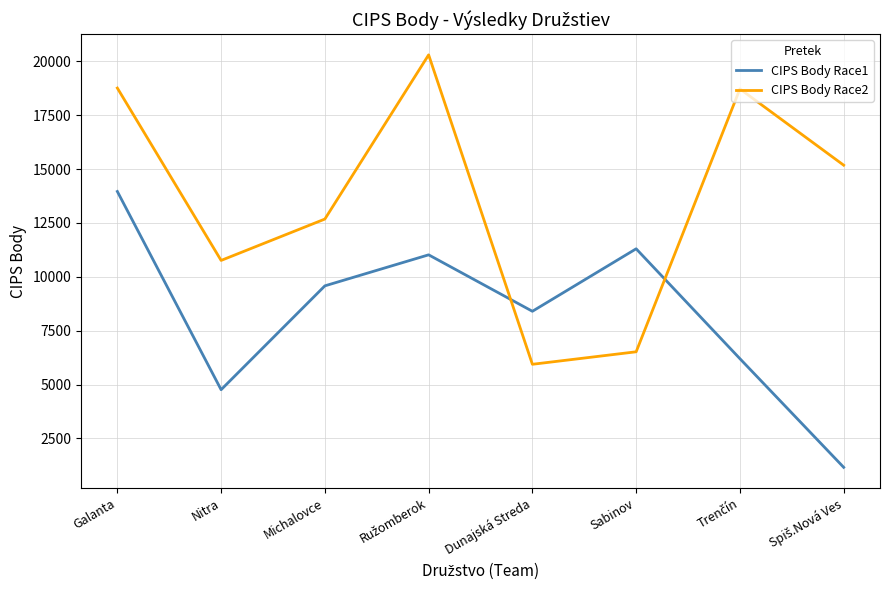

Does the chart have visible grid lines?

Yes